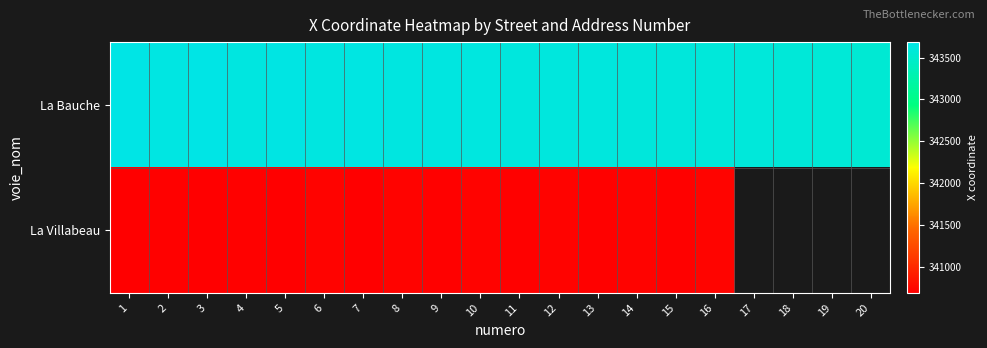

At how many categories does at least one series exceed 343593?

17